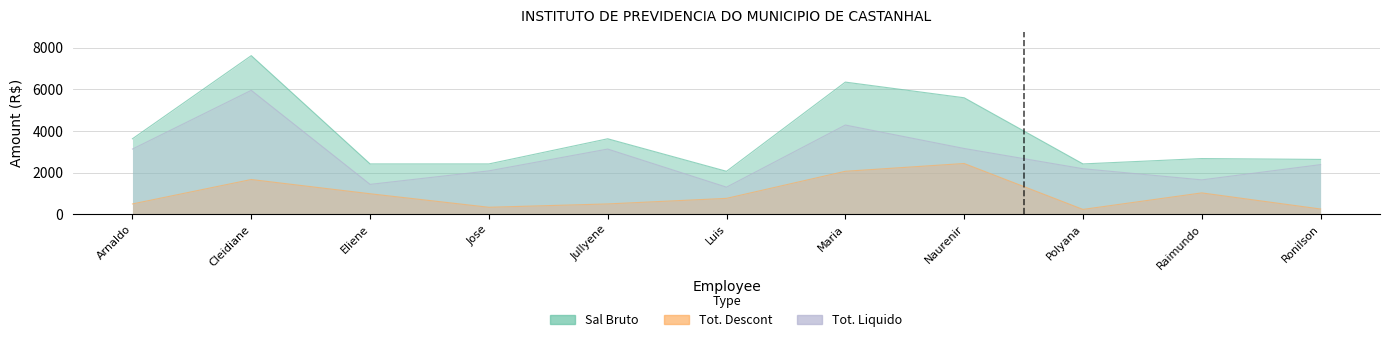

Which category has the lowest value in the Sal Bruto series?

Luis